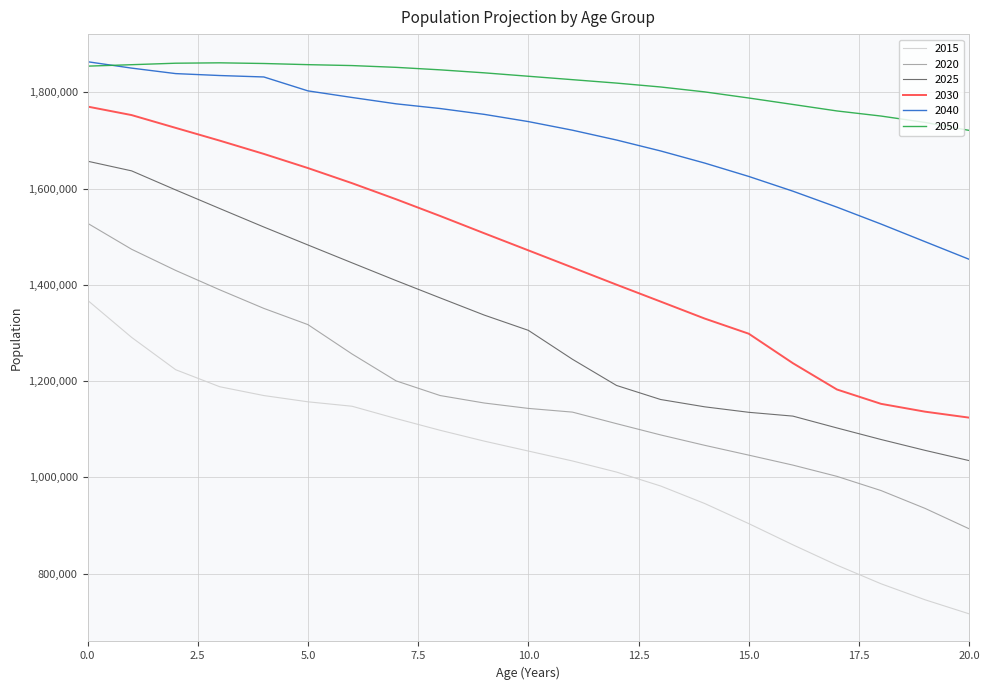

Which series has the widest spread of values?

2015